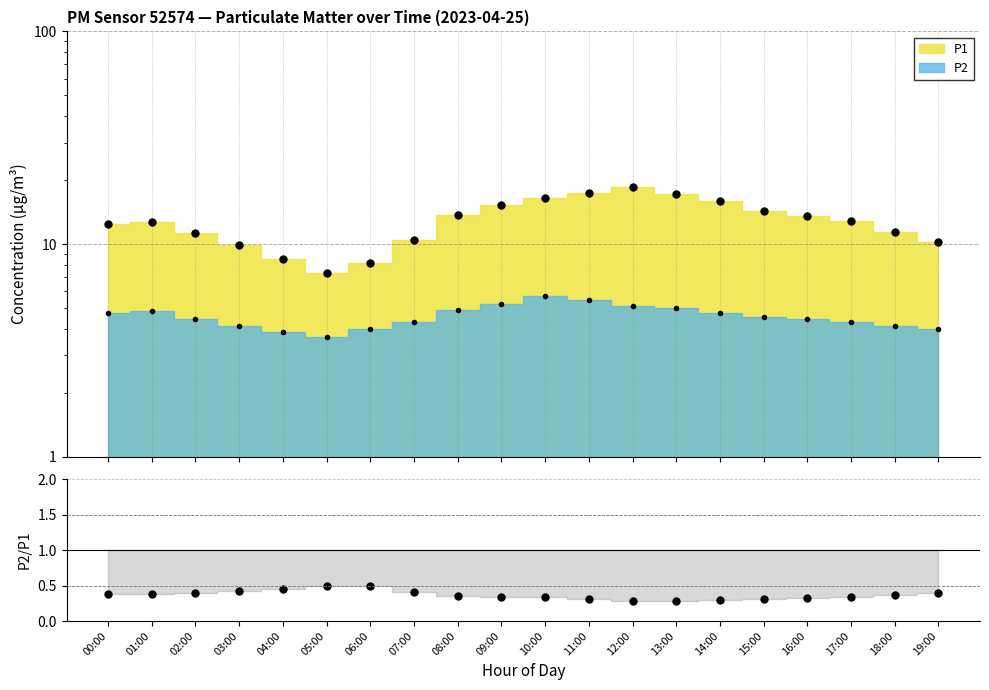

How many lines are shown in the chart?

1